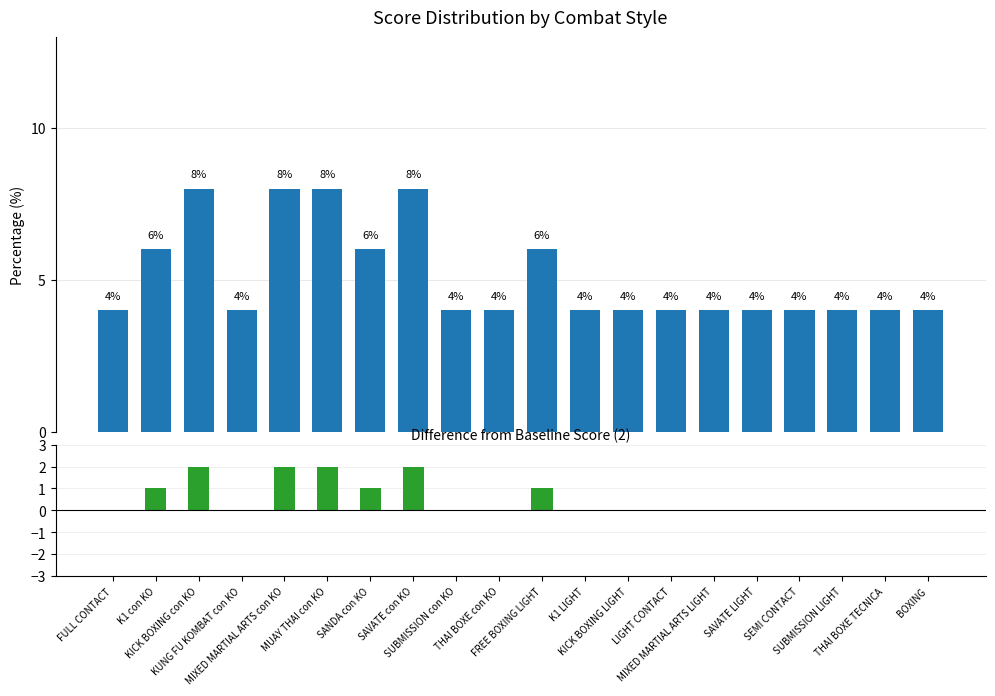

What is the average value of the Difference from baseline series?

1